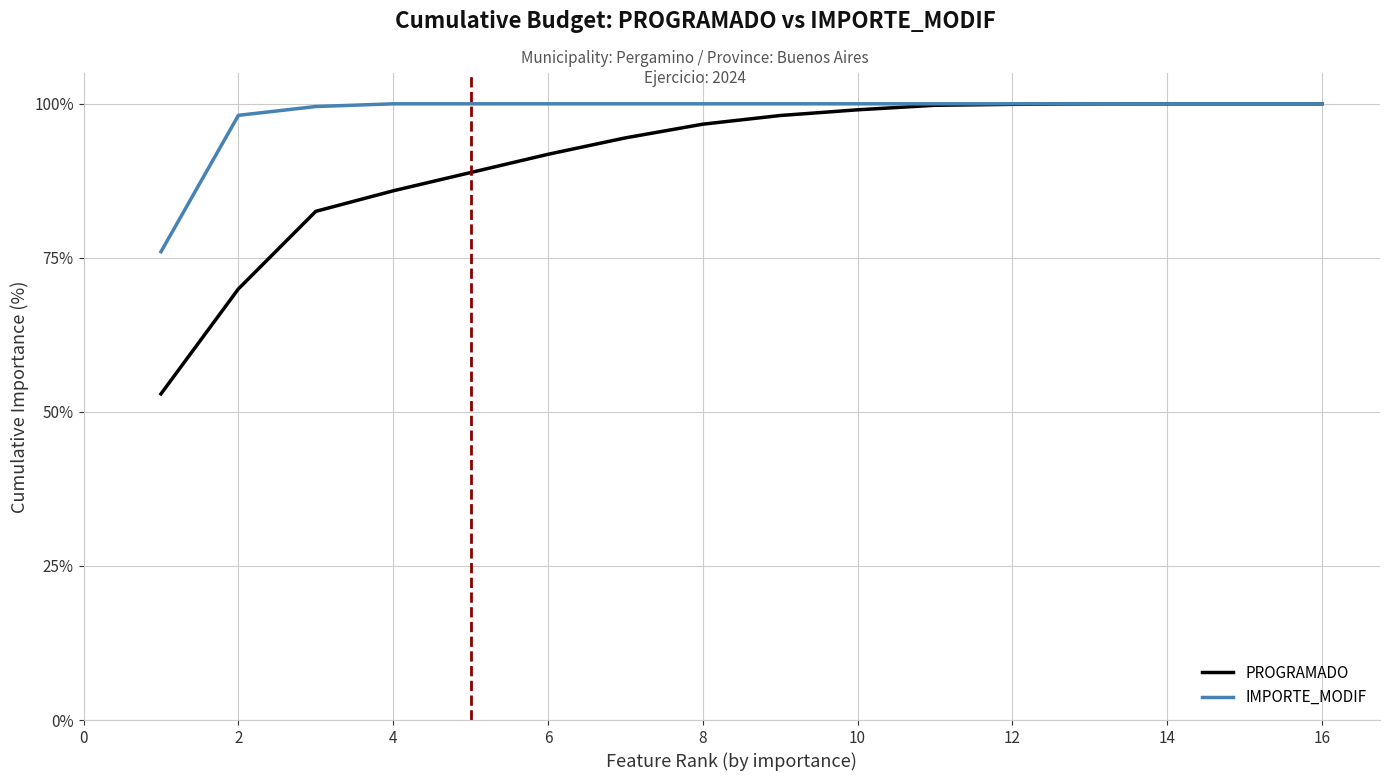

List the series in order of their overall mean, lowest first.

PROGRAMADO, IMPORTE_MODIF